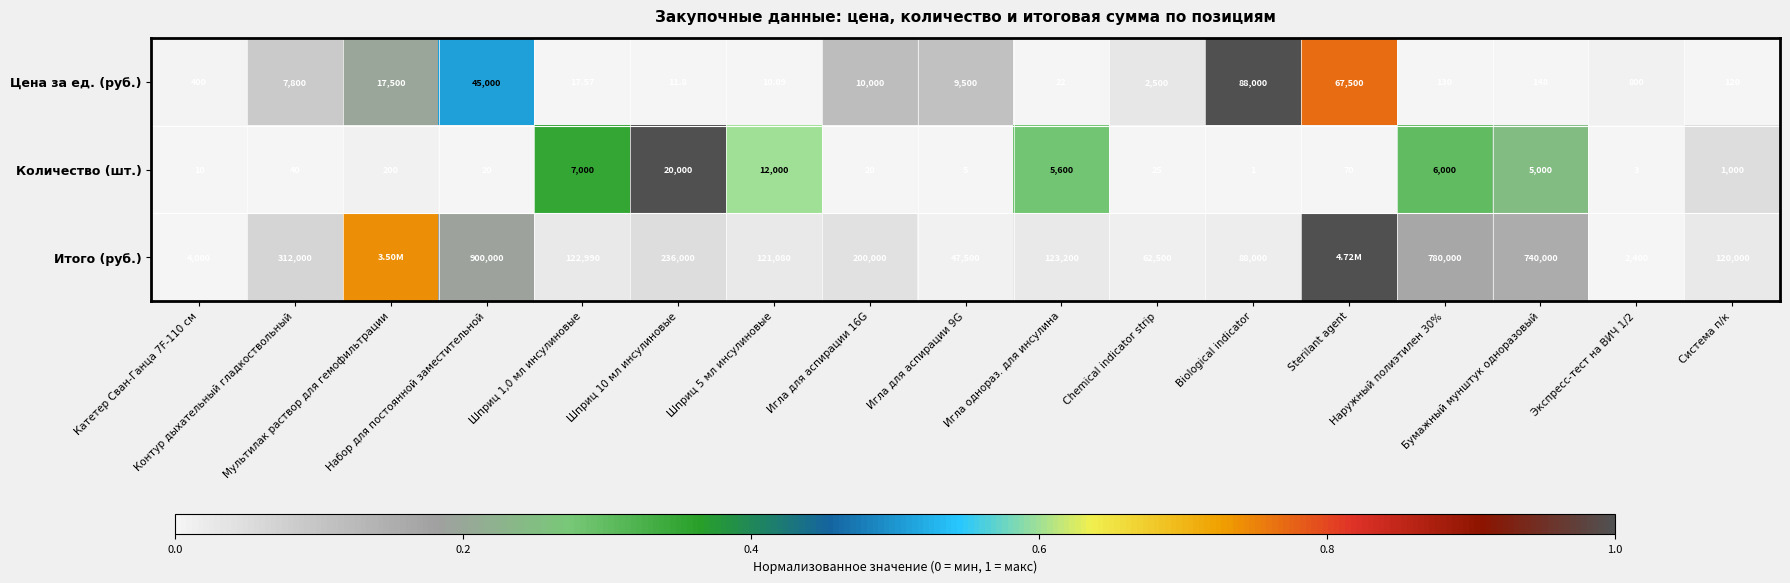

Which has a higher value, Sterilant agent or Контур дыхательный гладкоствольный?

Sterilant agent